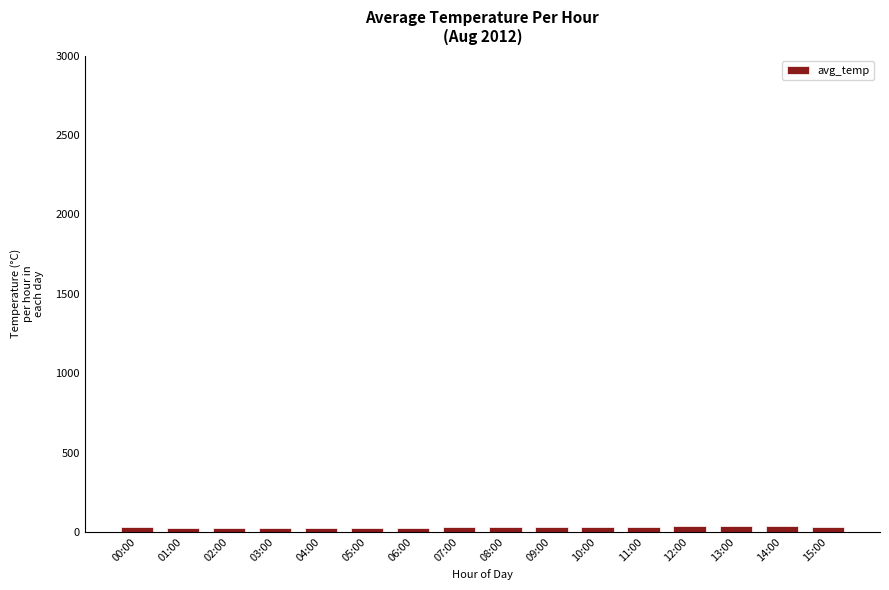

What is the average value?

30.8